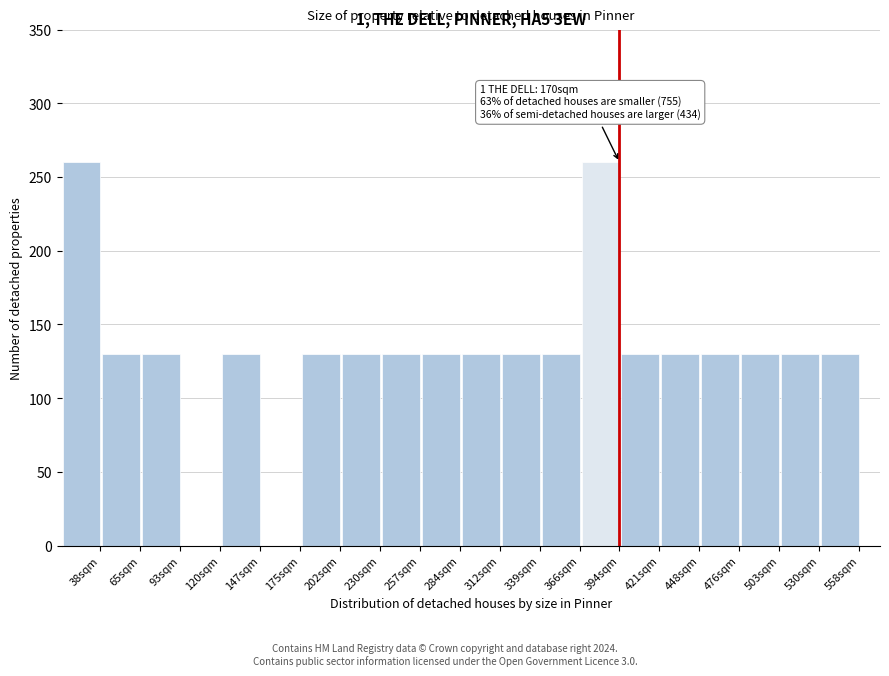

Reading right to left, extract all data points from this chart.

558sqm=130	530sqm=130	503sqm=130	476sqm=130	448sqm=130	421sqm=130	394sqm=260	366sqm=130	339sqm=130	312sqm=130	284sqm=130	257sqm=130	230sqm=130	202sqm=130	175sqm=0	147sqm=130	120sqm=0	93sqm=130	65sqm=130	38sqm=260